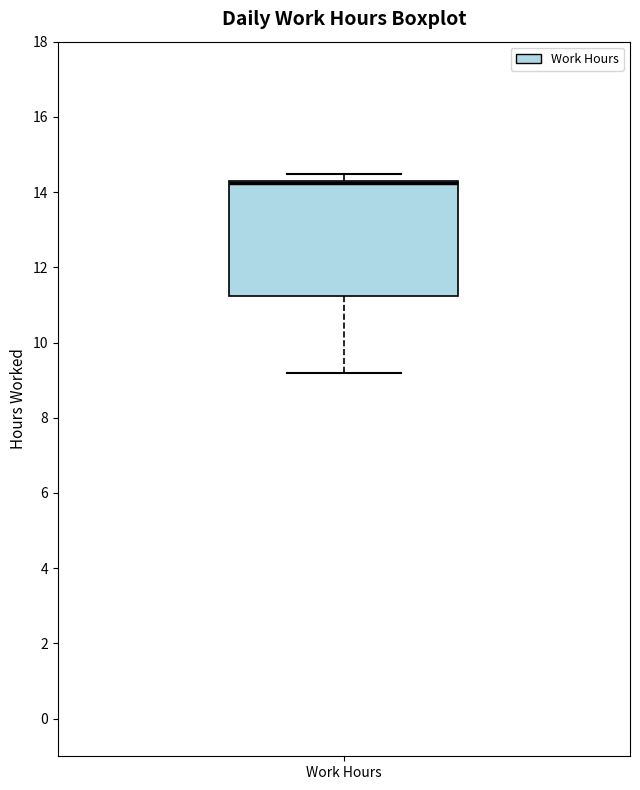

Transcribe this box plot: give where the median line is, the range the box spans, and where the two whiskers end, as read against the y-axis. The values are not printed on the chart, so give them approximately, as read against the axis.

median 14.2 (drawn on the box's upper edge), box 11.2 to 14.4, whiskers 9.2 to 14.4 (just above the box's upper edge)